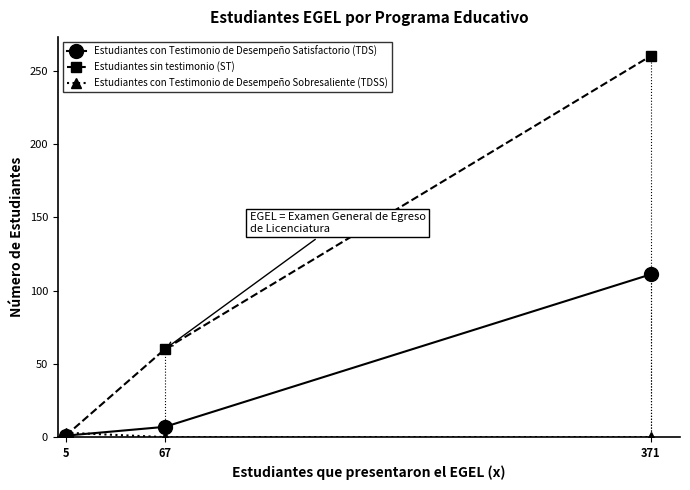

What is the value of the Estudiantes con Testimonio de Desempeño Satisfactorio (TDS) point at the 3rd from the left?

111